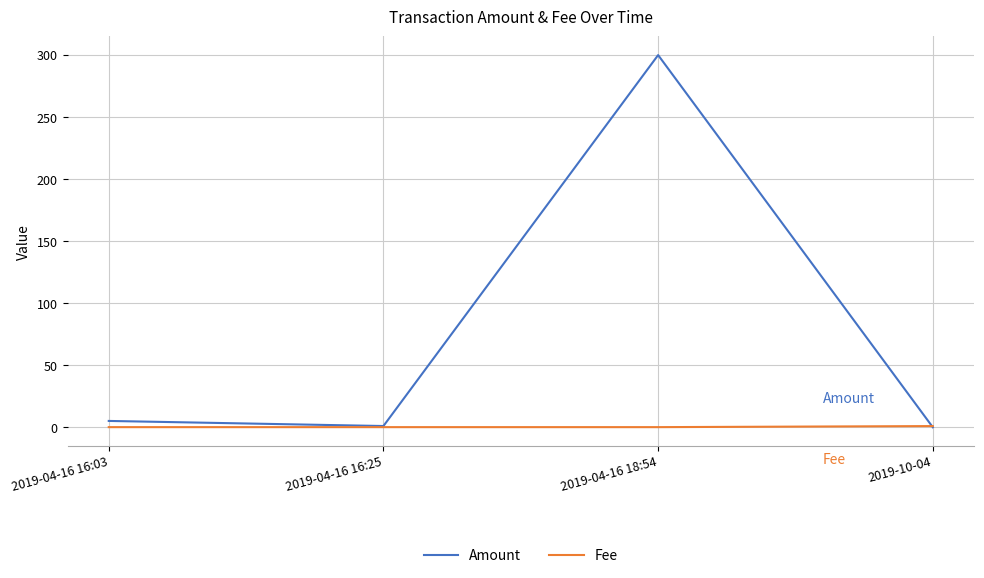

True or false: Amount has a value of 300.0 at 2019-04-16 18:54.

True